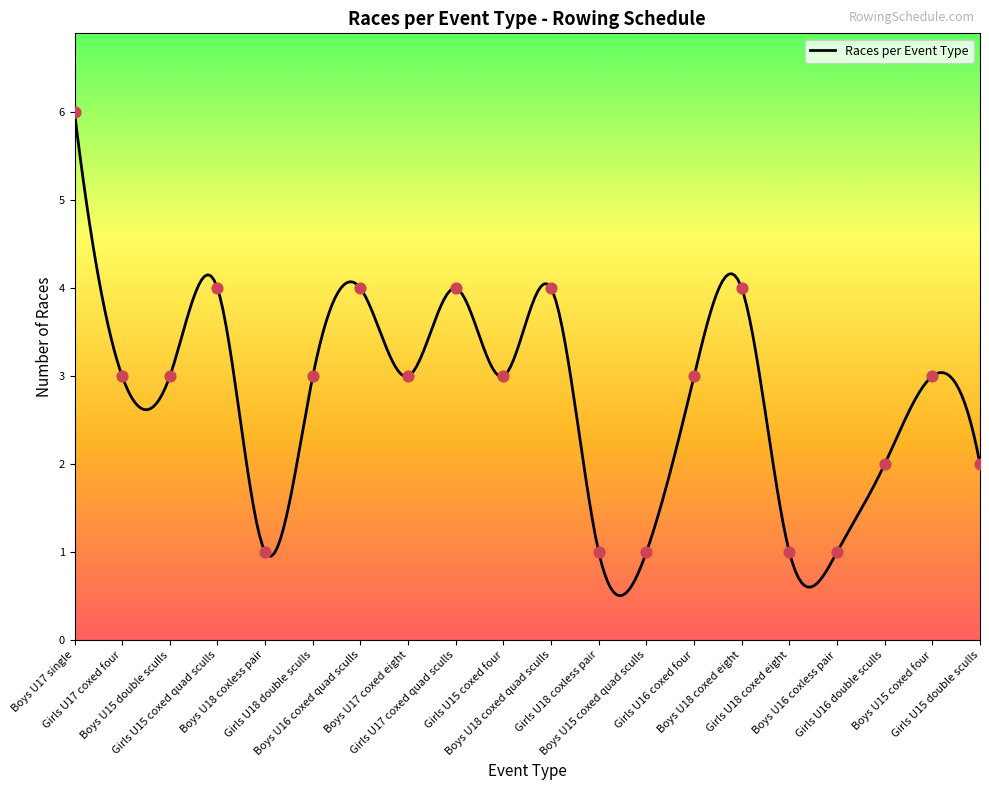

What is the ratio of the value at Girls U16 double sculls to the value at Girls U15 coxed quad sculls?

0.5